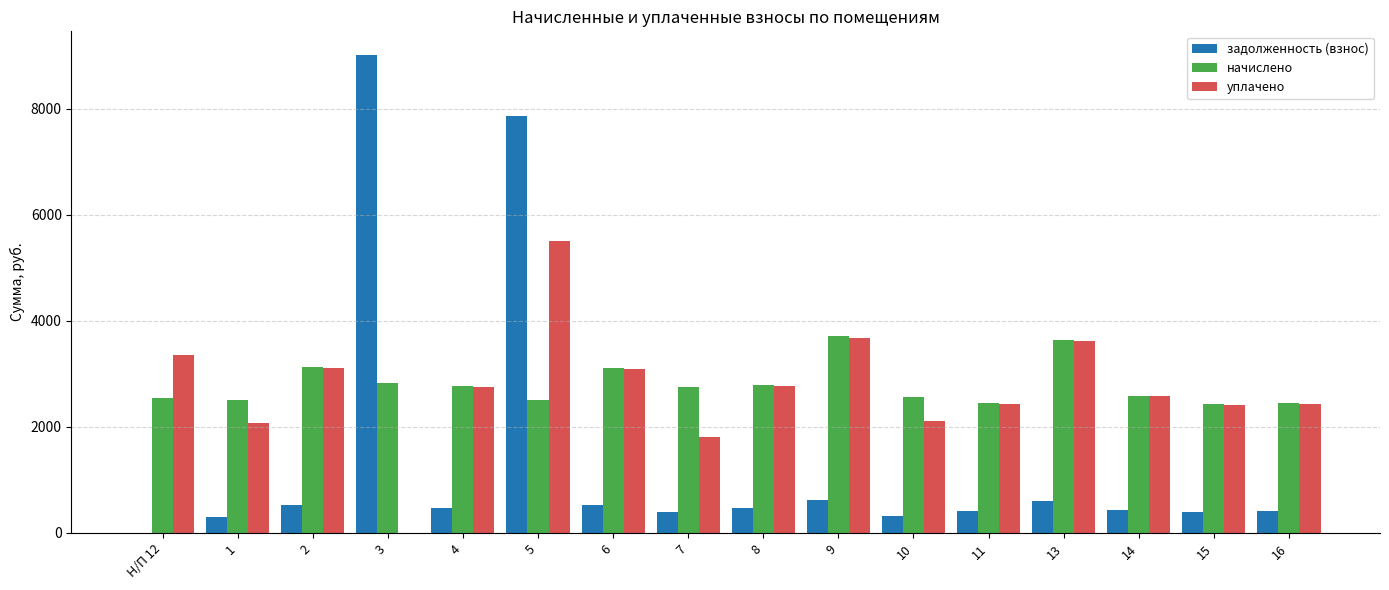

What is the sum of all начислено values?

44741.8